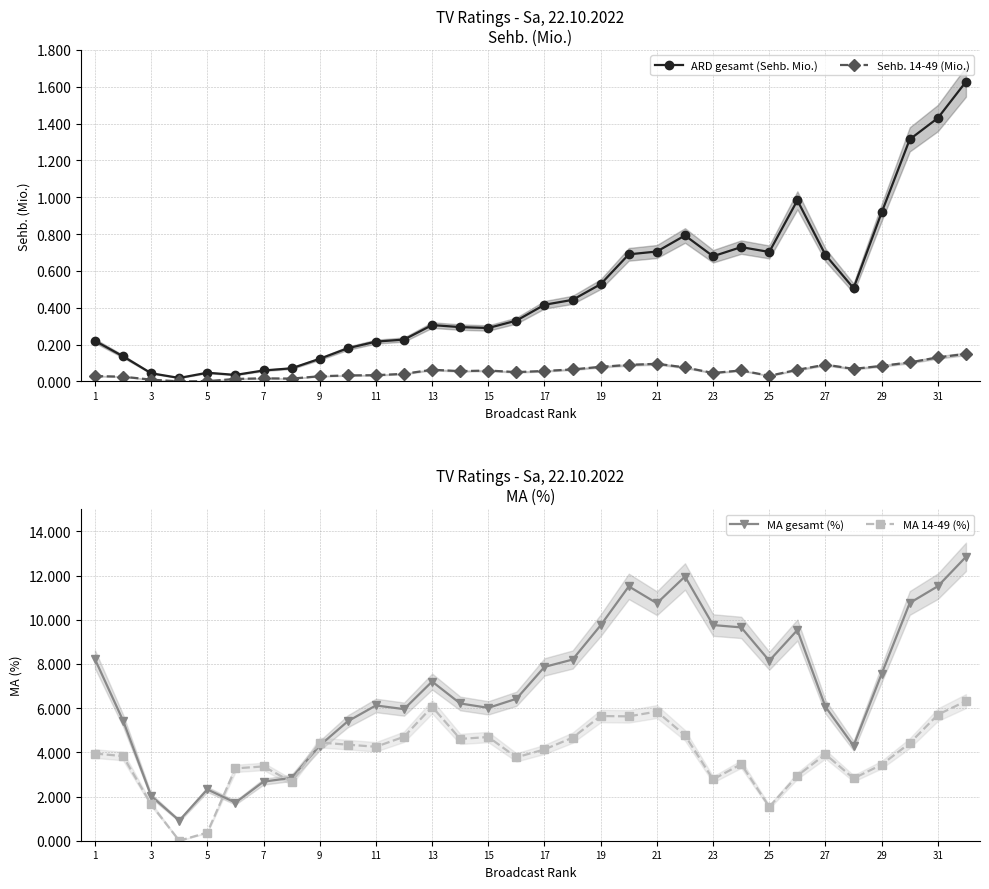

How many lines are shown in the chart?

4